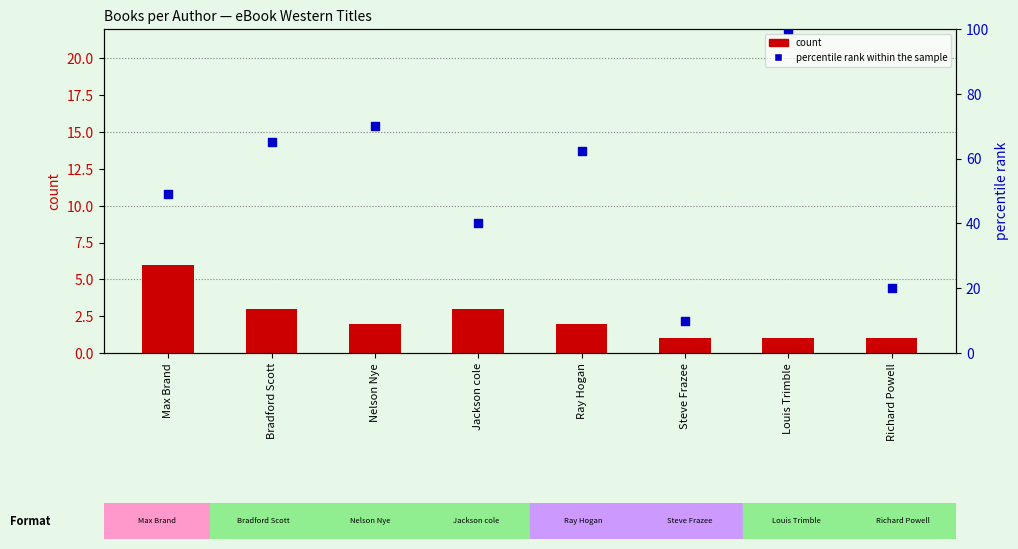

What are all the series names shown in the legend?

count, percentile rank within the sample